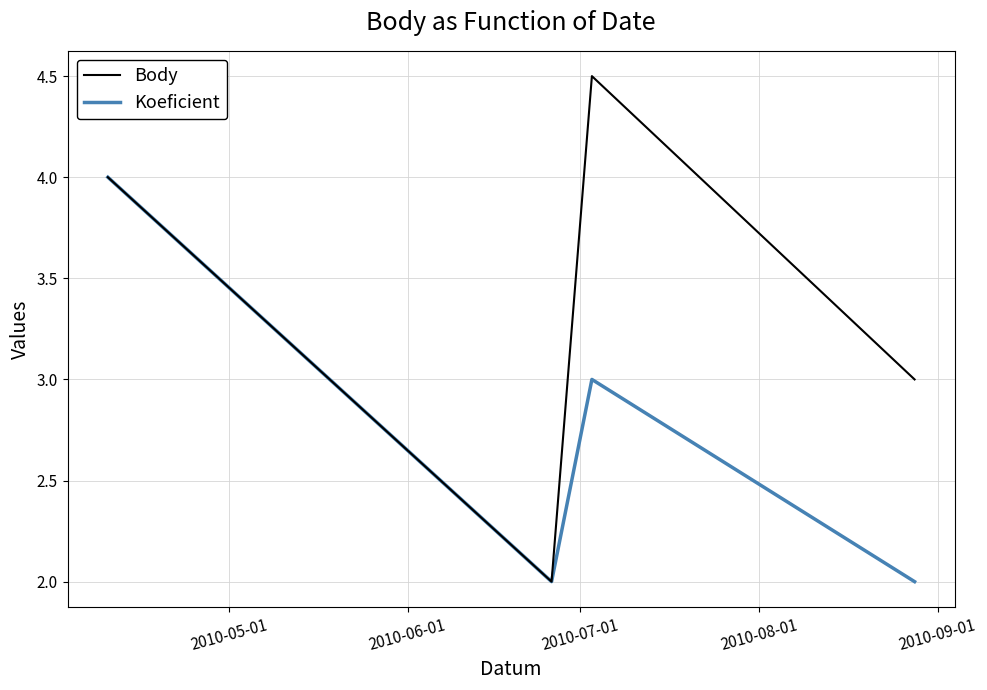

In Body, how many points are lower than both neighbors (excluding endpoints)?

1